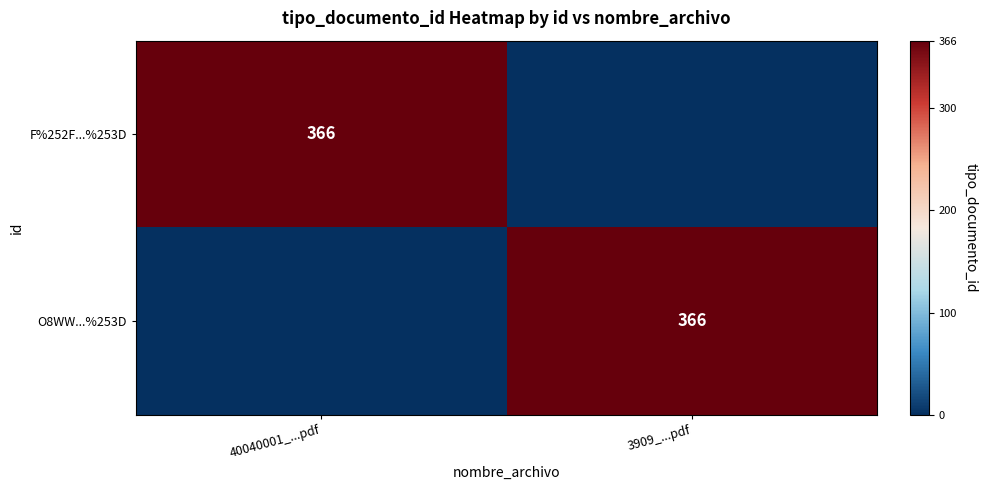

Is it true that O8WW...%253D equals 366 at 3909_...pdf?

True